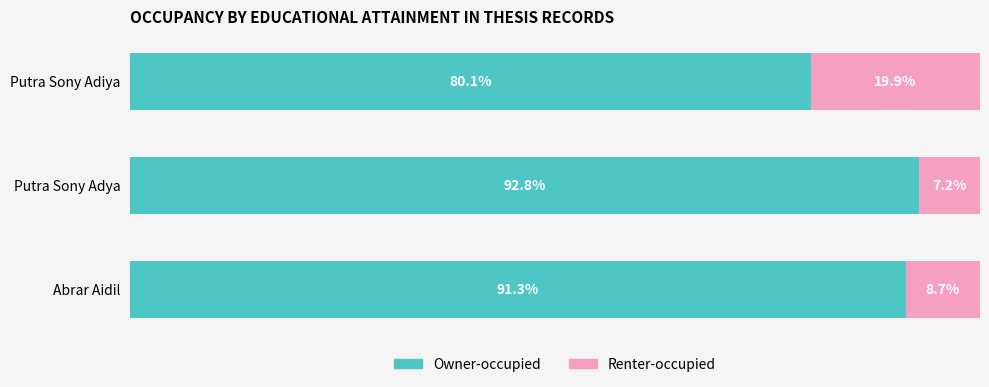

At which label is Owner-occupied closest to 86?

Abrar Aidil